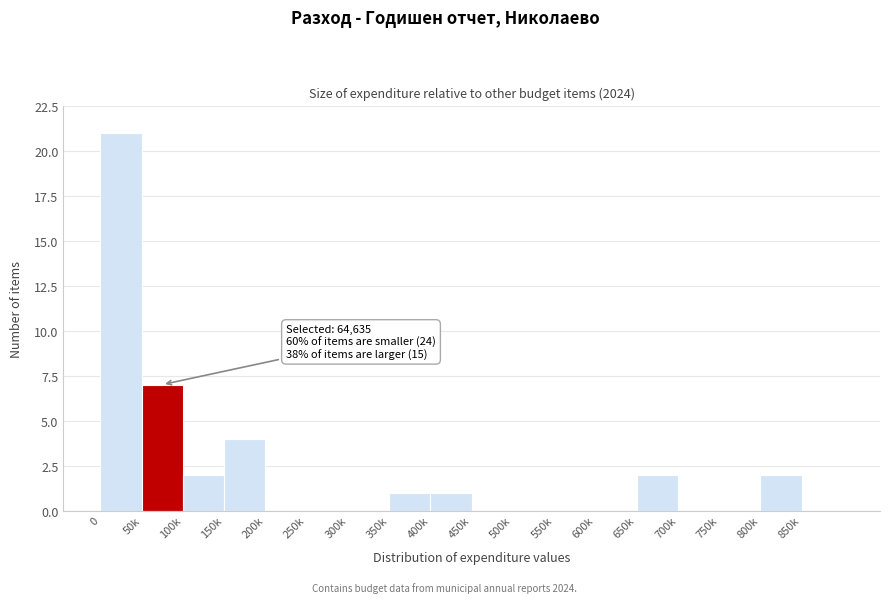

Reading right to left, list all the values displayed in this chart.

850k=0	800k=2	750k=0	700k=0	650k=2	600k=0	550k=0	500k=0	450k=0	400k=1	350k=1	300k=0	250k=0	200k=0	150k=4	100k=2	50k=7	0=21